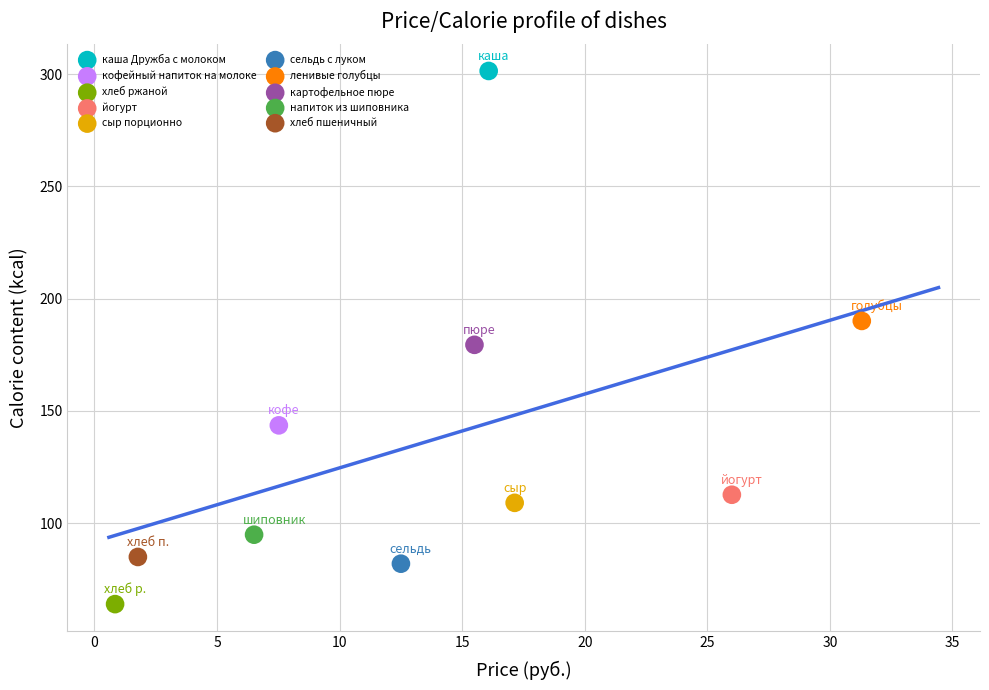

What are all the series names shown in the legend?

каша Дружба с молоком, кофейный напиток на молоке, хлеб ржаной, йогурт, сыр порционно, сельдь с луком, ленивые голубцы, картофельное пюре, напиток из шиповника, хлеб пшеничный